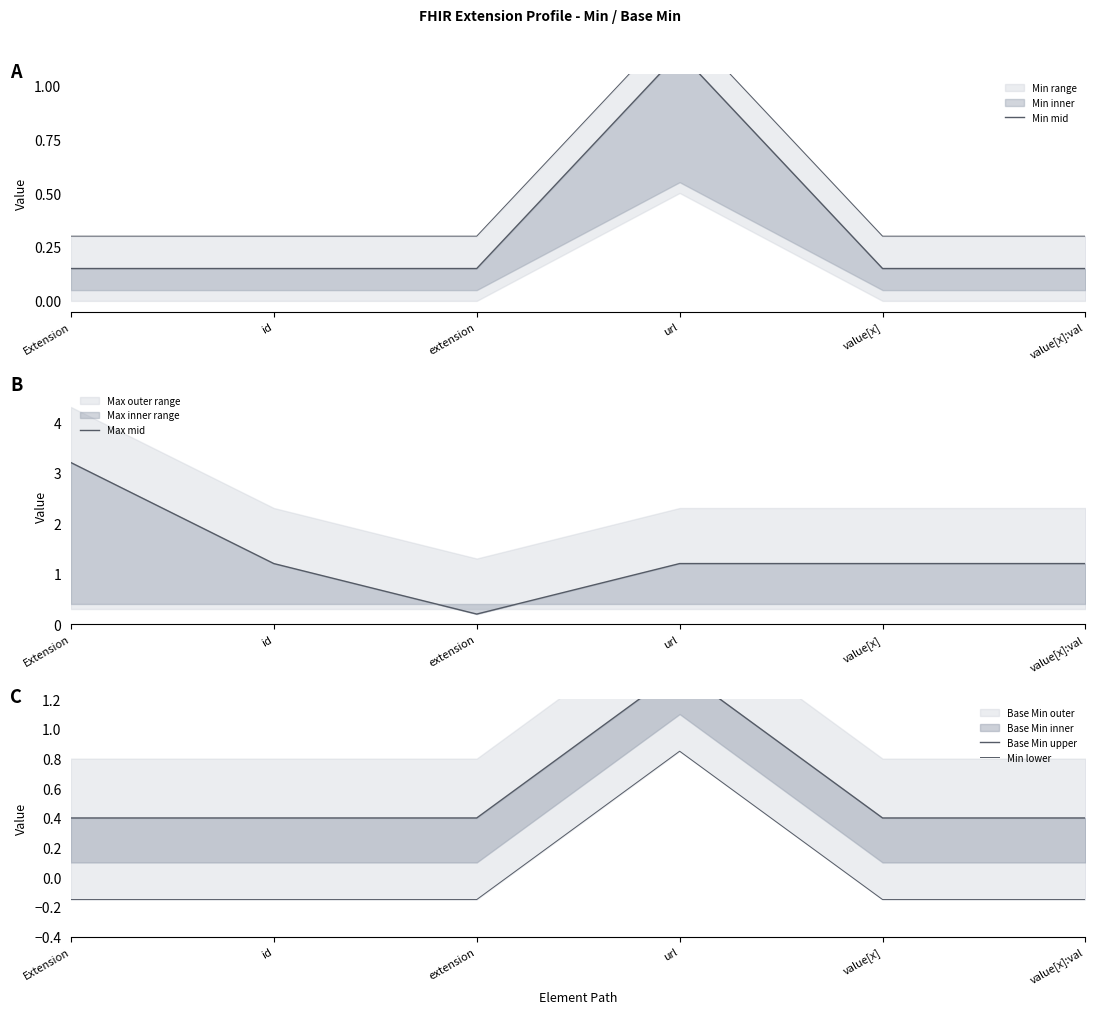

True or false: Min mid has more than 2 interior local peaks.

False